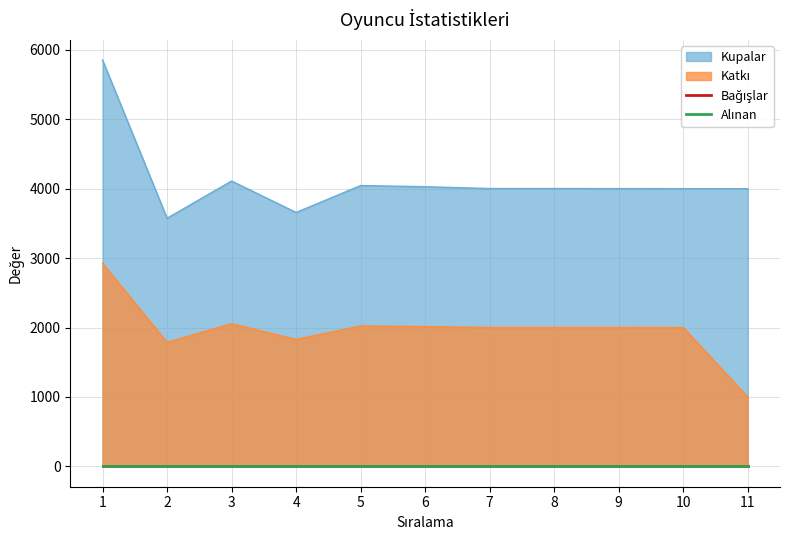

List the labels in order of Katkı value, smallest first.

11, 2, 4, 10, 7, 8, 9, 6, 5, 3, 1